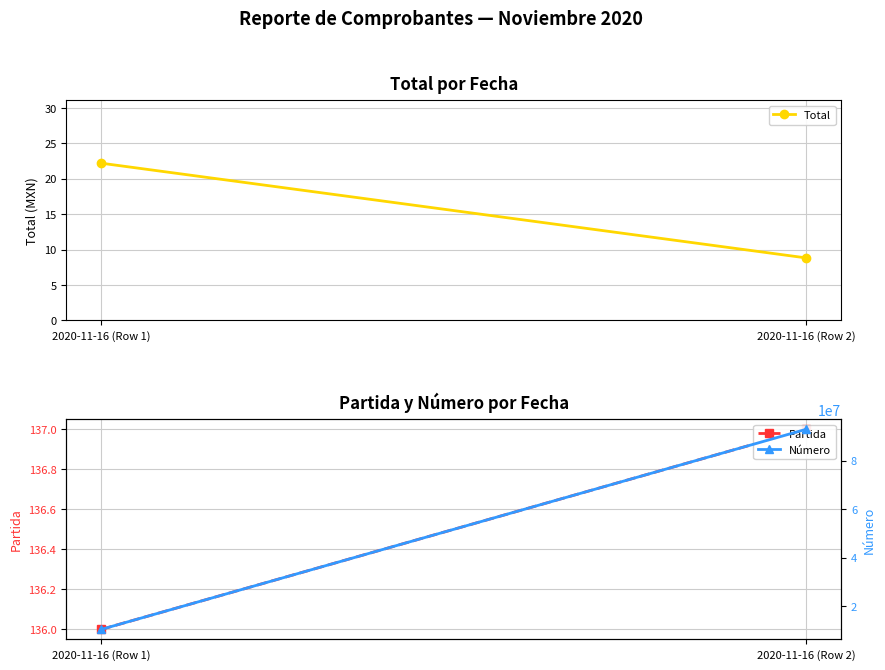

What is the value of the Total point at the 2nd from the left?

8.8